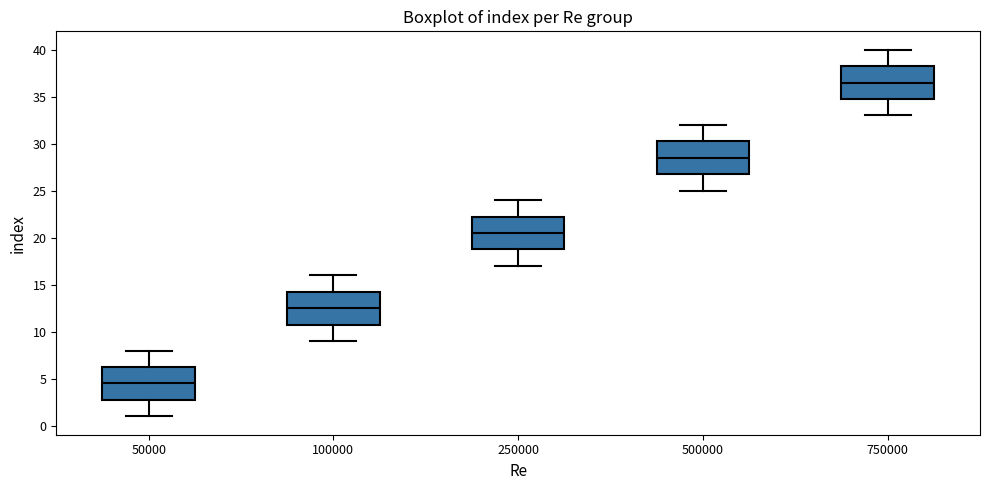

Where does the median line of the box at x = 250000 sit on the y-axis? The values are not printed on the chart, so give them approximately, as read against the axis.

20.5